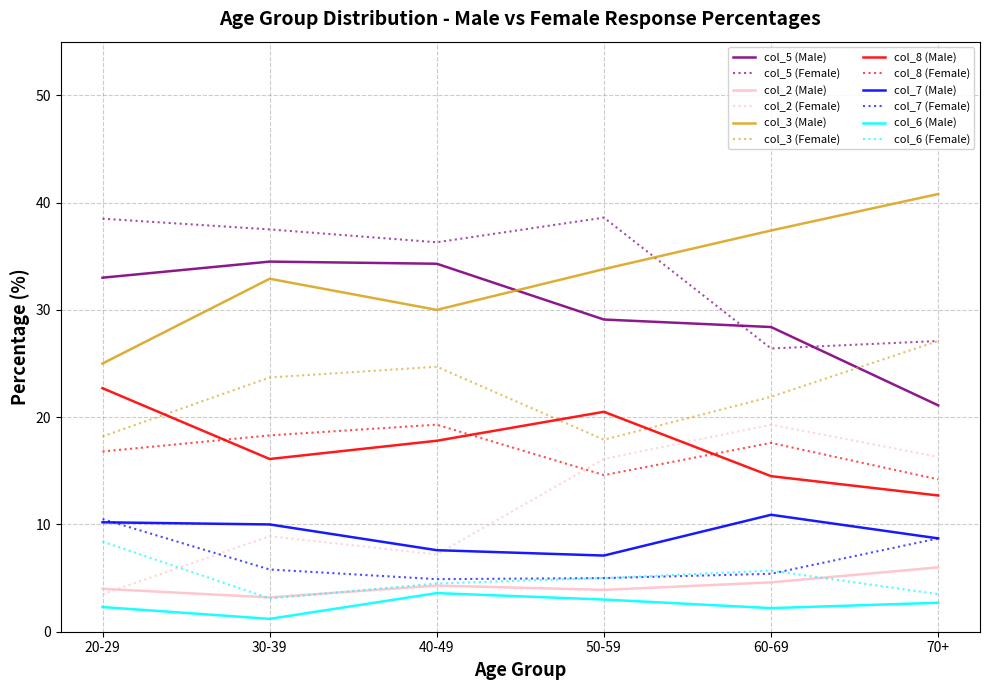

Which series has the largest total across all categories?

col_5 (Female)